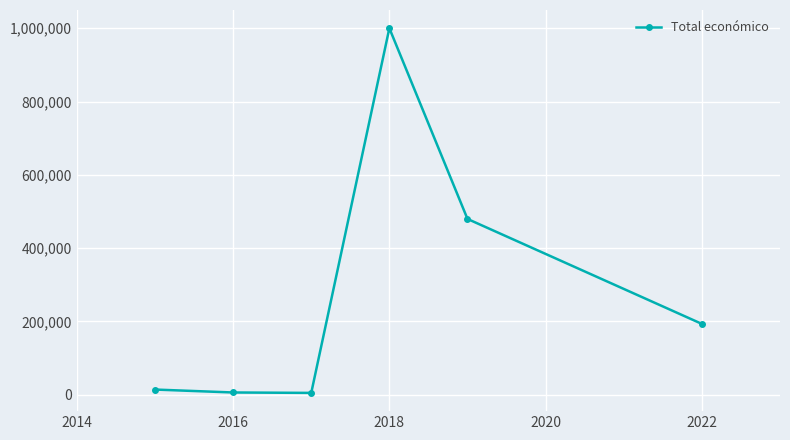

How many points are lower than both their immediate neighbors (excluding endpoints)?

1